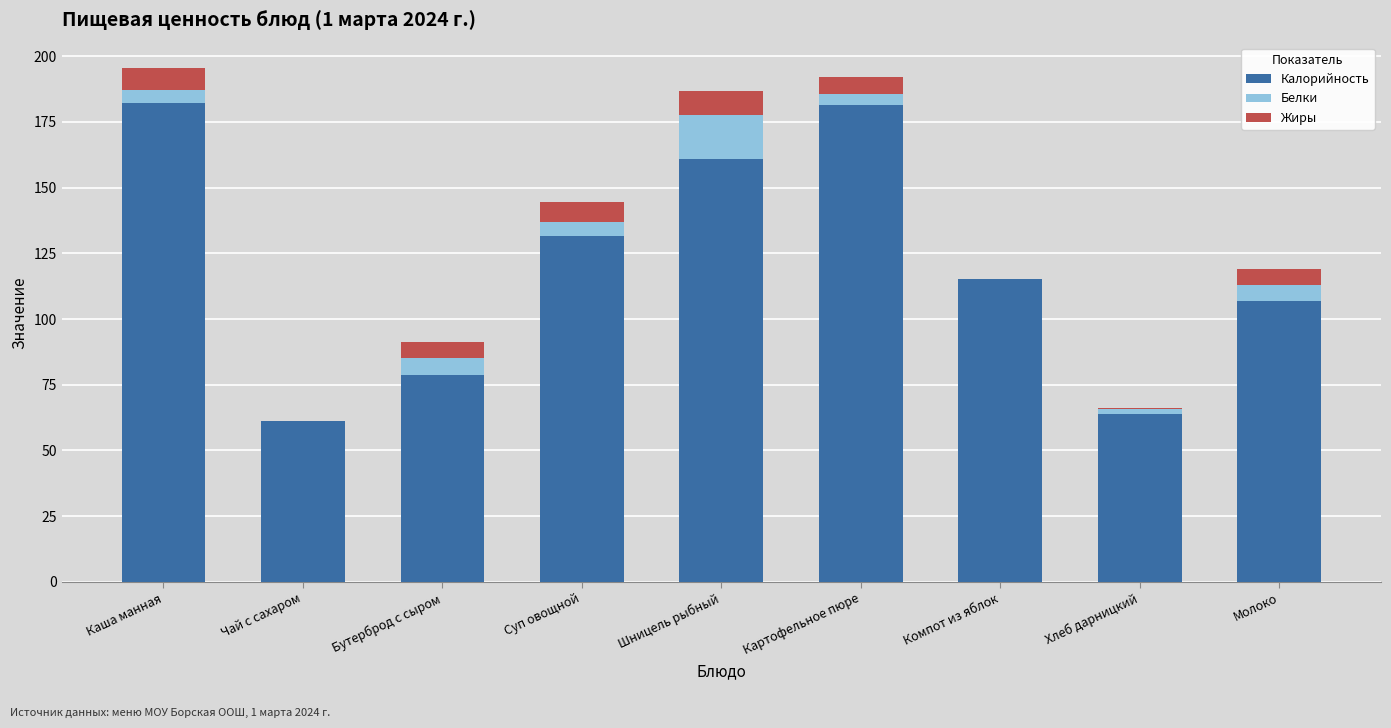

What is the total value across all series at Каша манная?

195.4